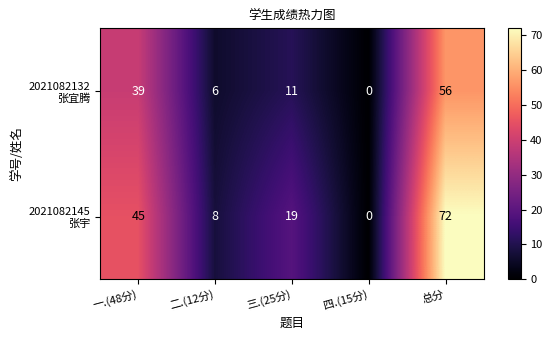

At which category does the chart reach its peak across all series?

总分